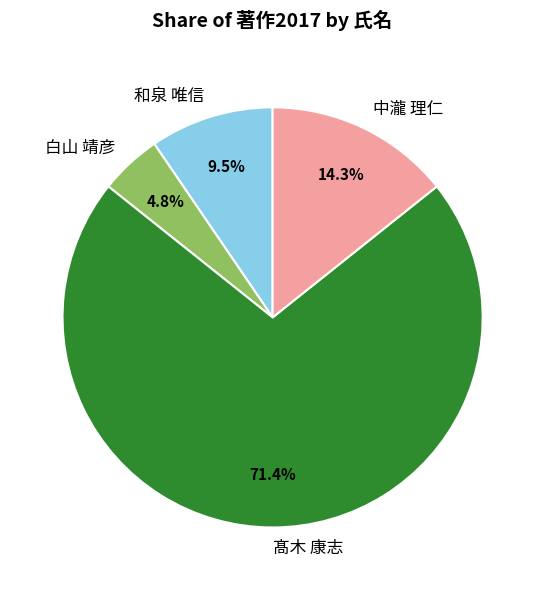

Is there any slice that represents more than half of the pie?

Yes